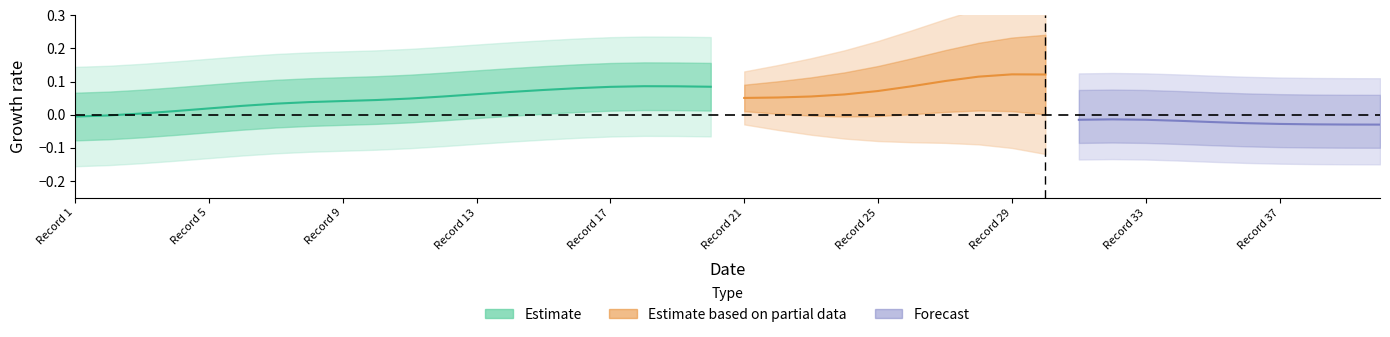

Between 34 and 7, which is larger?

7